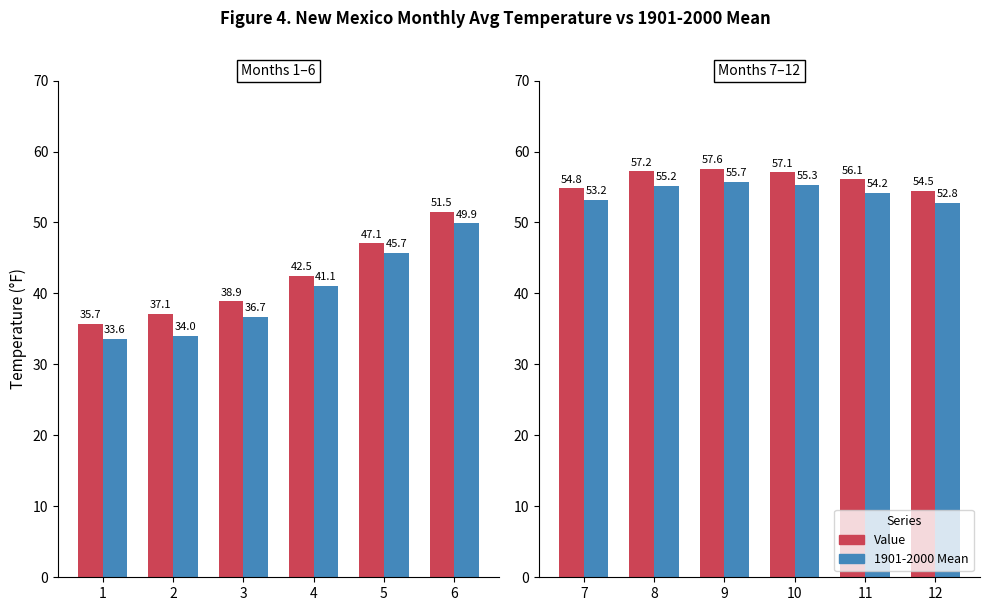

List the series in order of their overall mean, highest first.

Value, 1901-2000 Mean